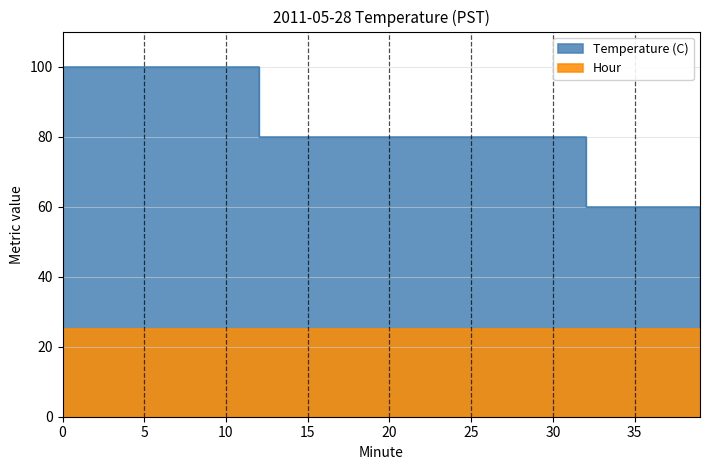

What is the change in value from 12 to 38?

-39.8